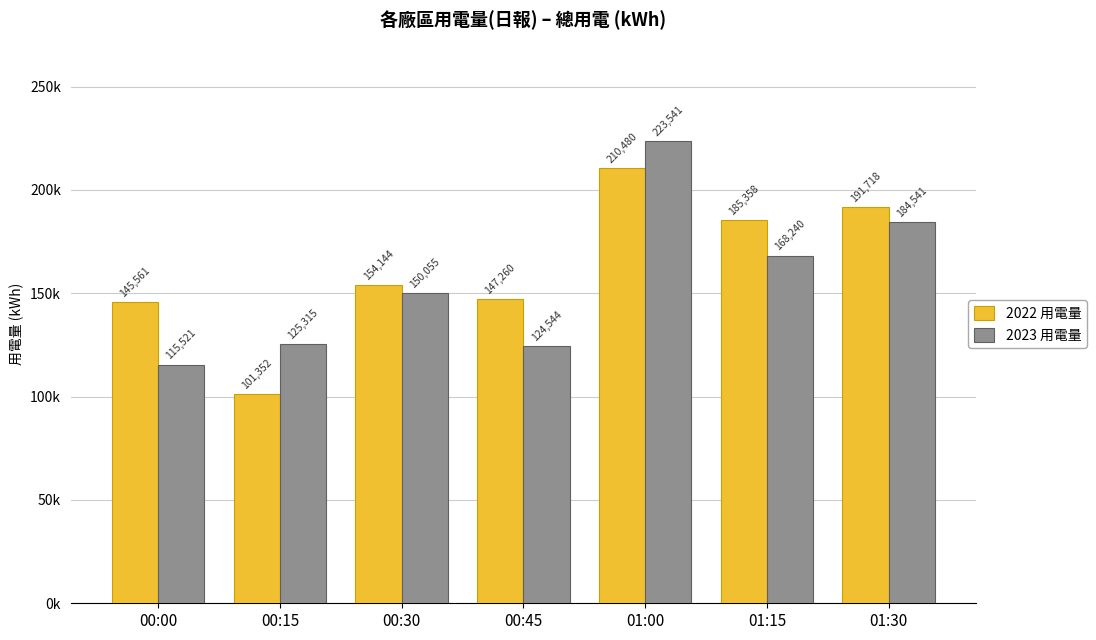

What is the sum of all 2022 用電量 values?

1135872.6